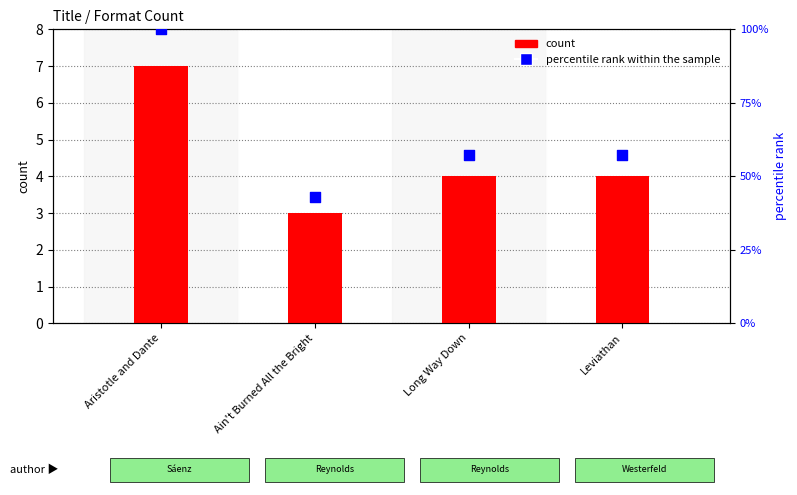

What is the total value across all series at Long Way Down?

61.1